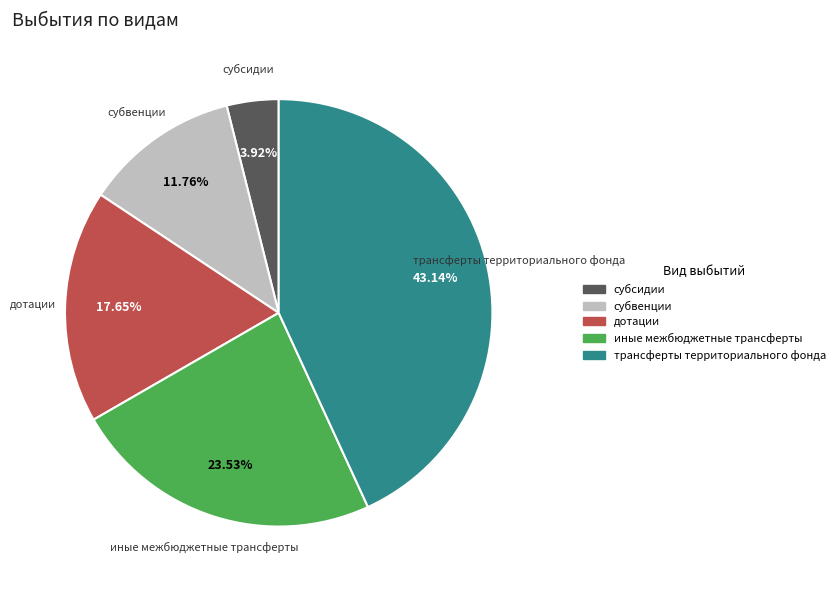

Is there any slice that represents more than half of the pie?

No